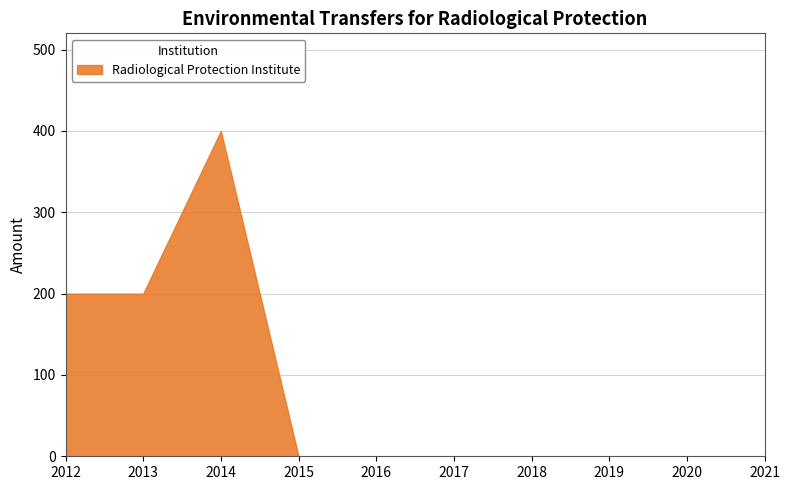

The value at 2020 is 0. True or false?

True